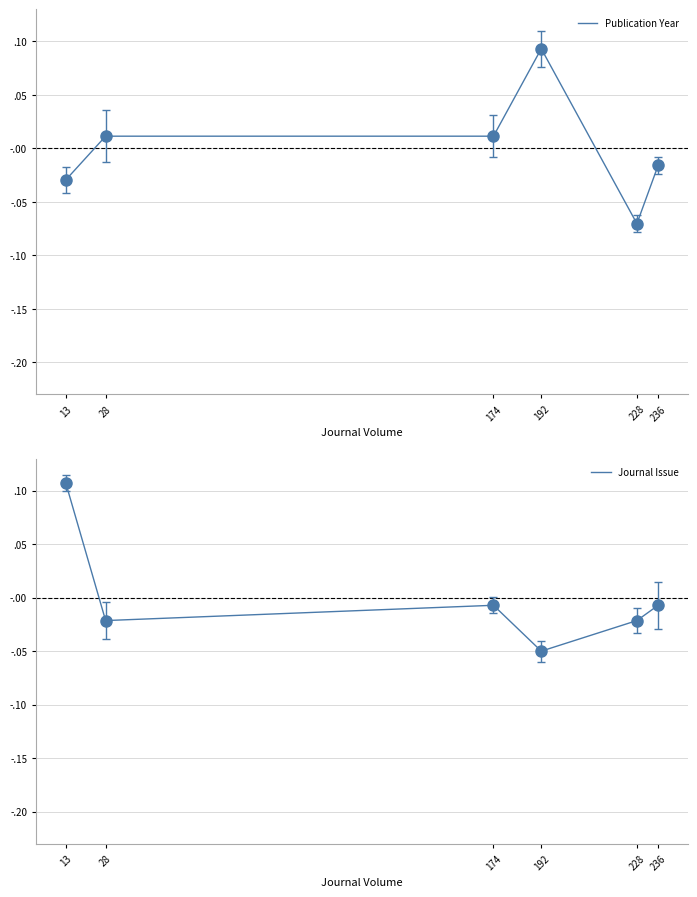

How many interior local peaks does the Publication Year series have?

1